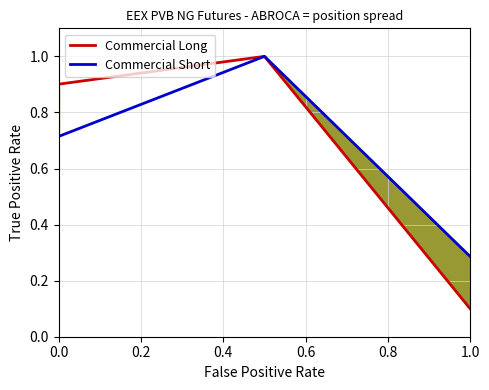

List the series in order of their peak value, lowest first.

Commercial Long, Commercial Short